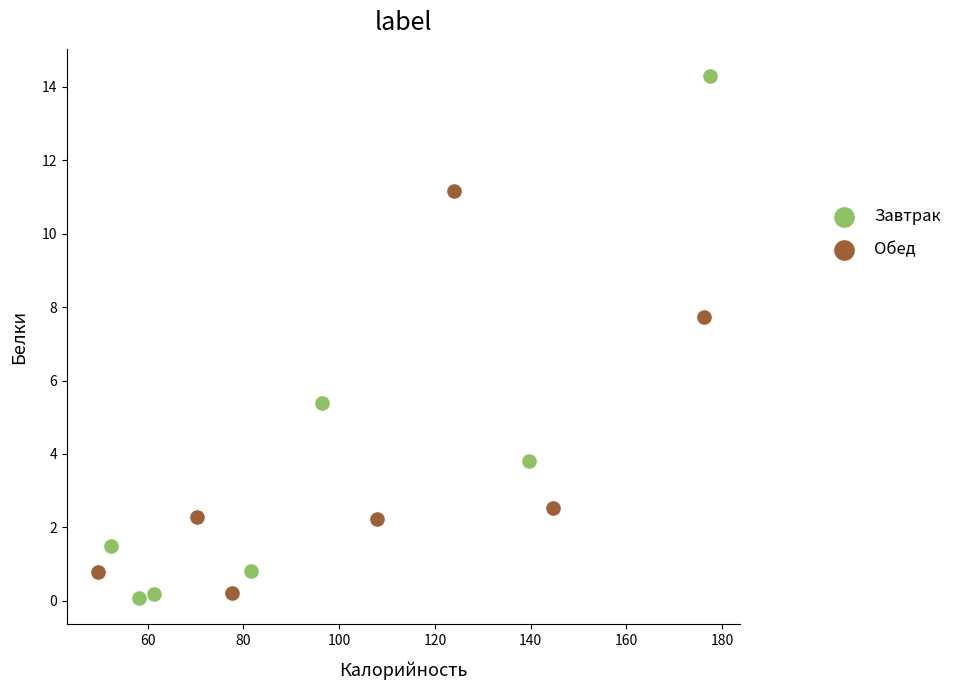

Which series reaches the maximum Y coordinate?

Завтрак